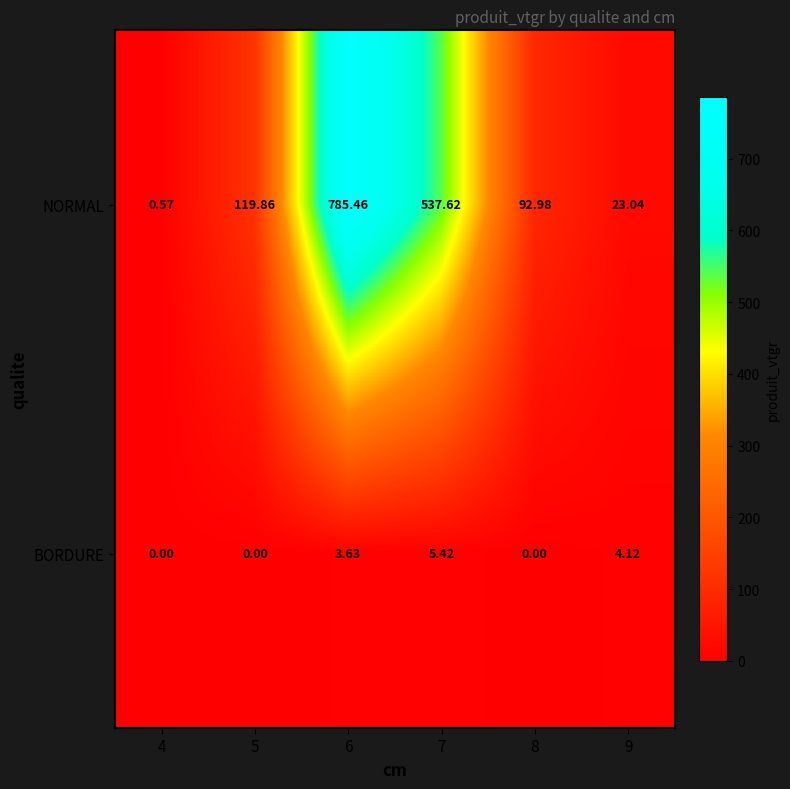

Rank the series by their maximum value, from highest to lowest.

NORMAL, BORDURE